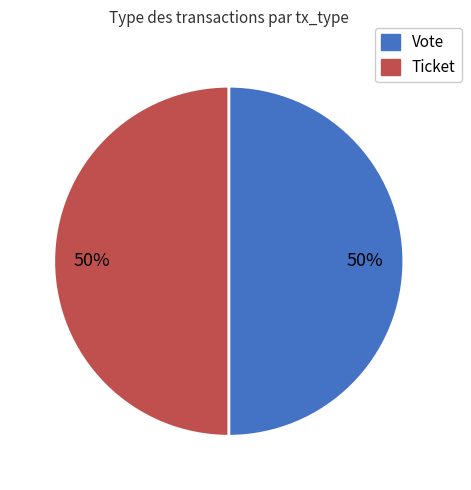

Do Vote and Ticket together represent more than half of the pie?

Yes